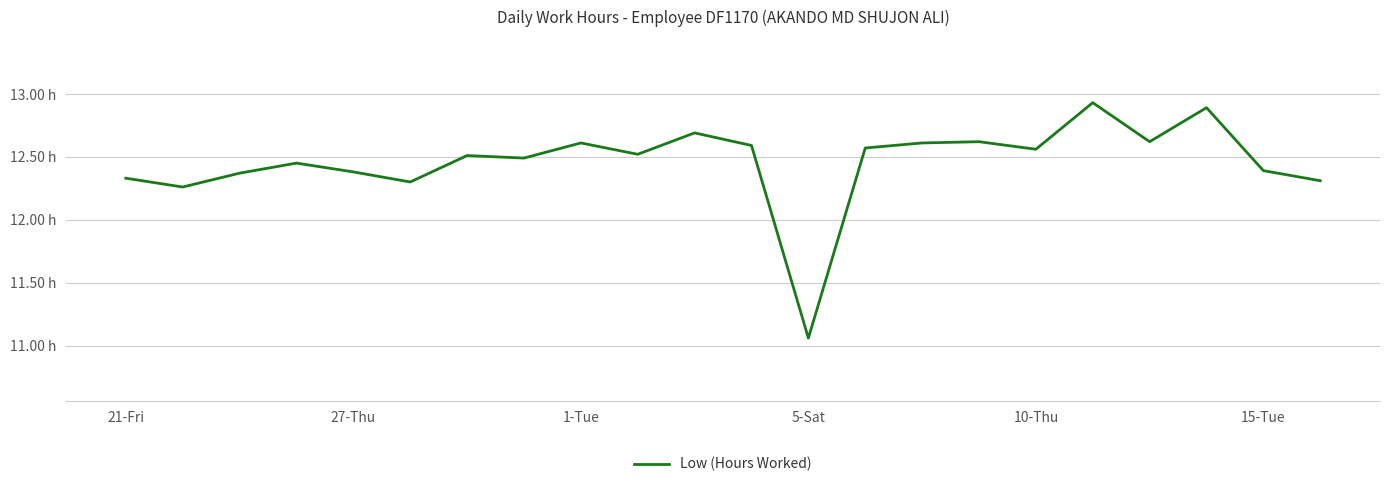

What is the value of the 18th point from the left?

12.9